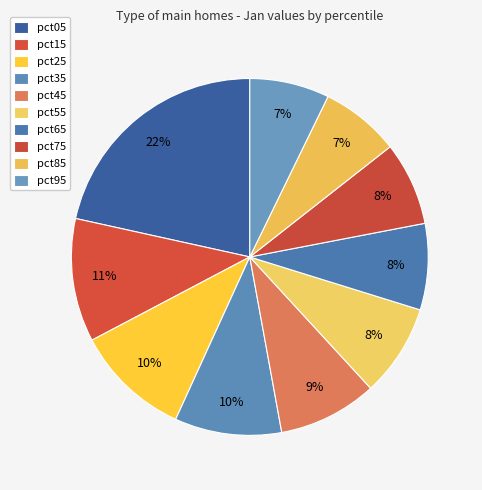

How many segments does this pie chart have?

10